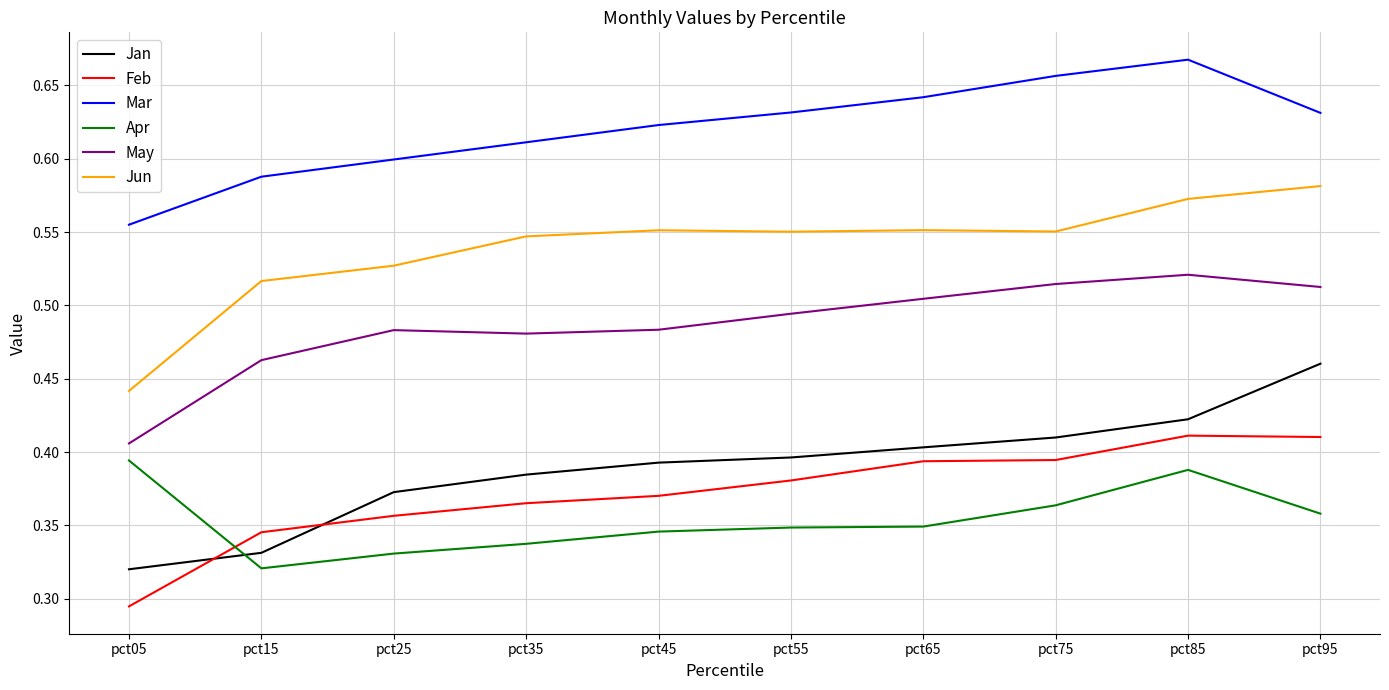

Where is Jan nearest to the value 0?

pct05